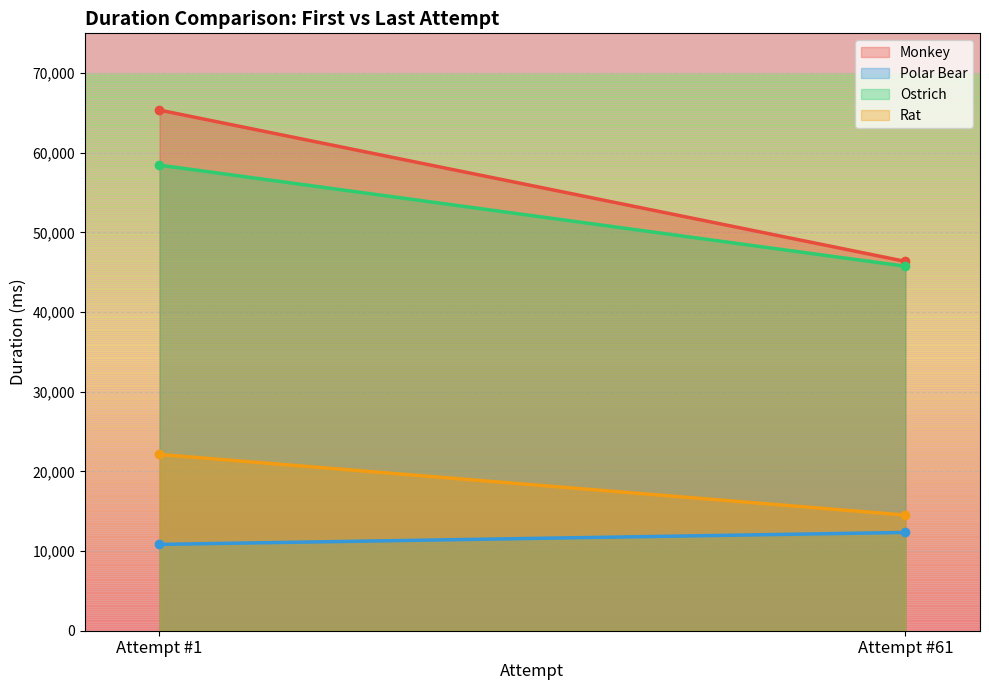

What is the difference between the maximum and minimum values in the Ostrich series?

12693